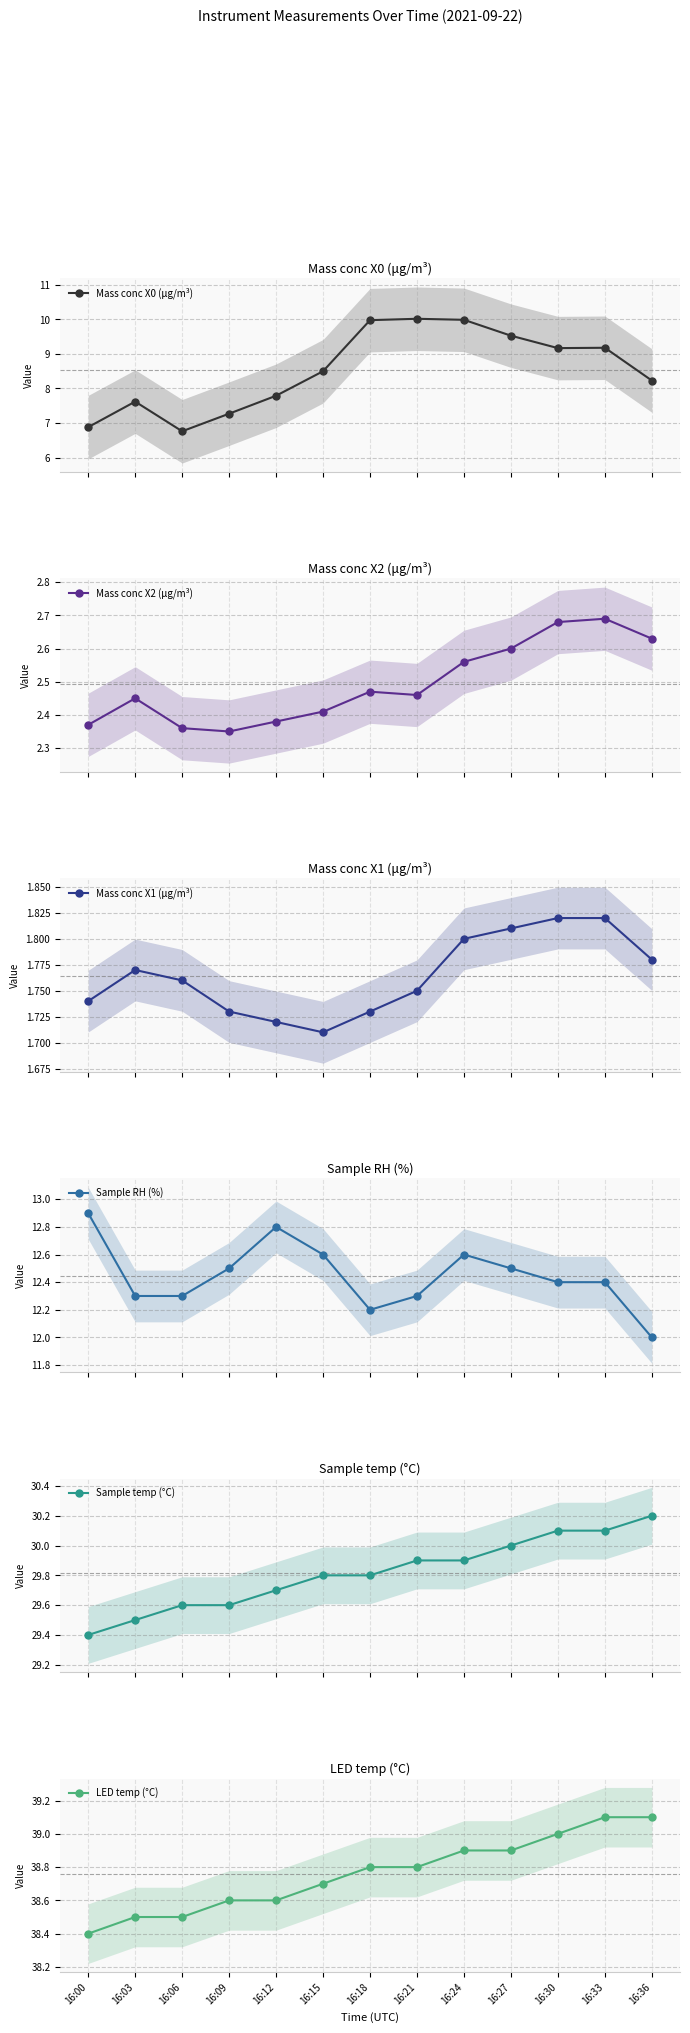

True or false: Mass conc X2 (μg/m³) has a value of 3.7 at 16:09.

False